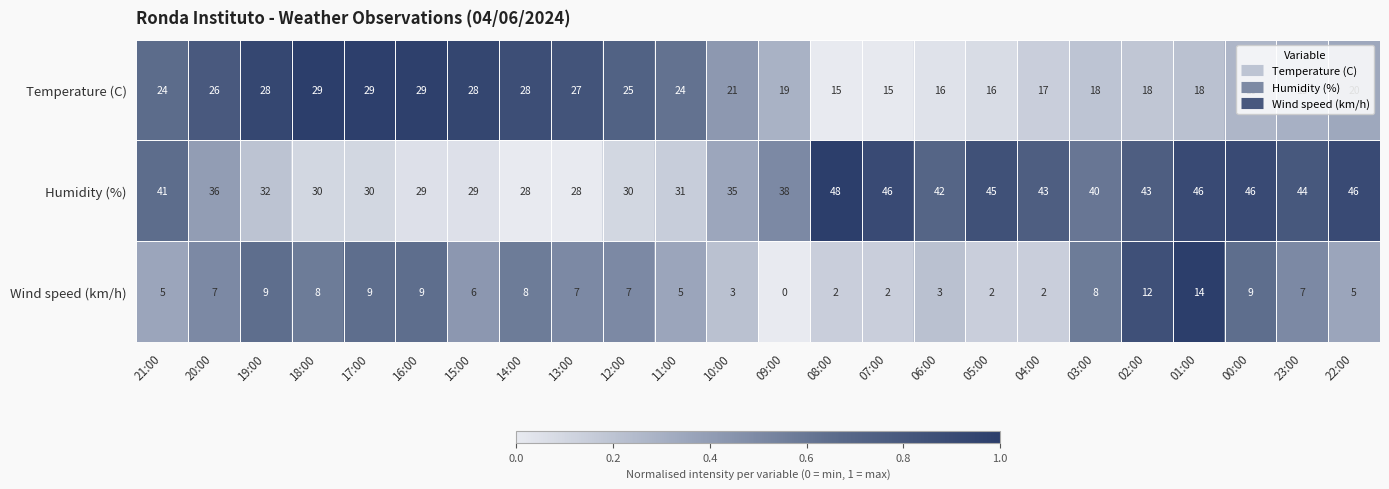

Is it true that Temperature (C) equals 15 at 08:00?

True